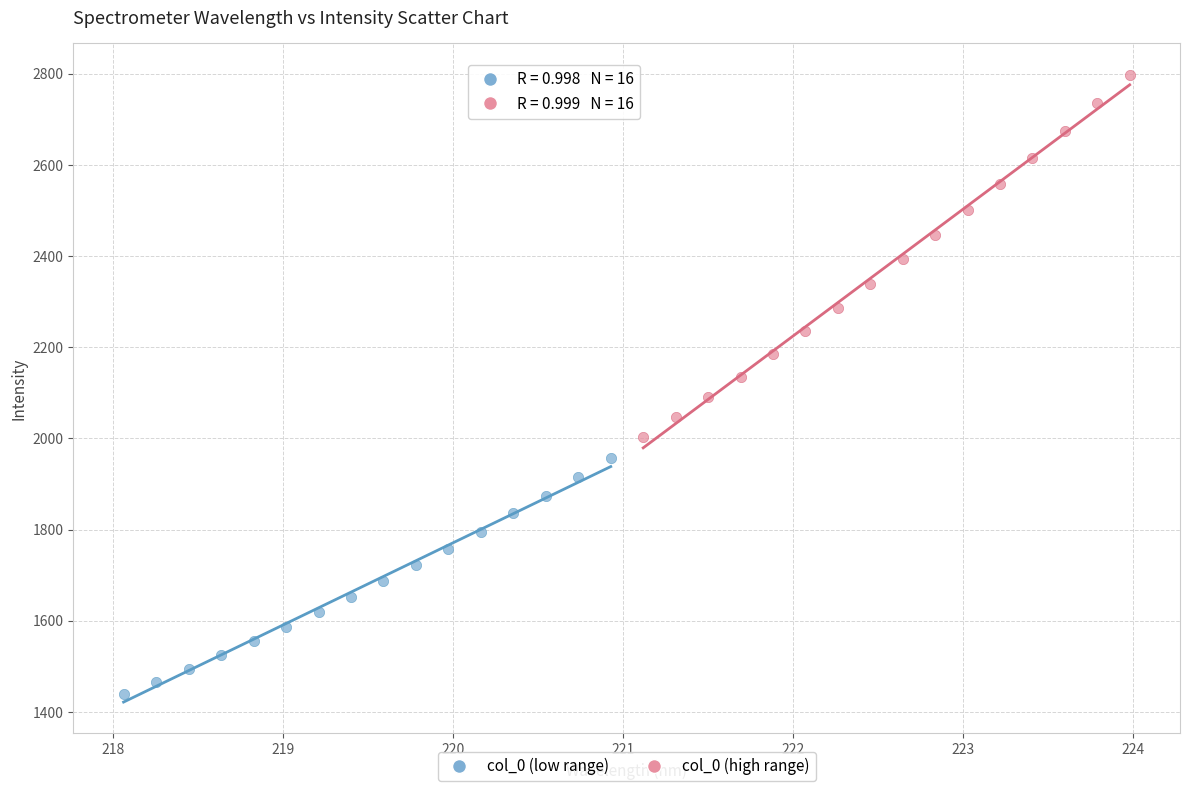

Which series has the widest spread of Y values?

col_0 (high range)